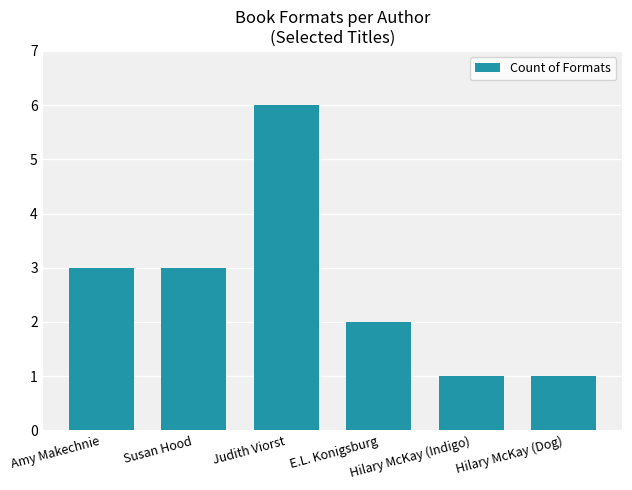

What is the average value?

3